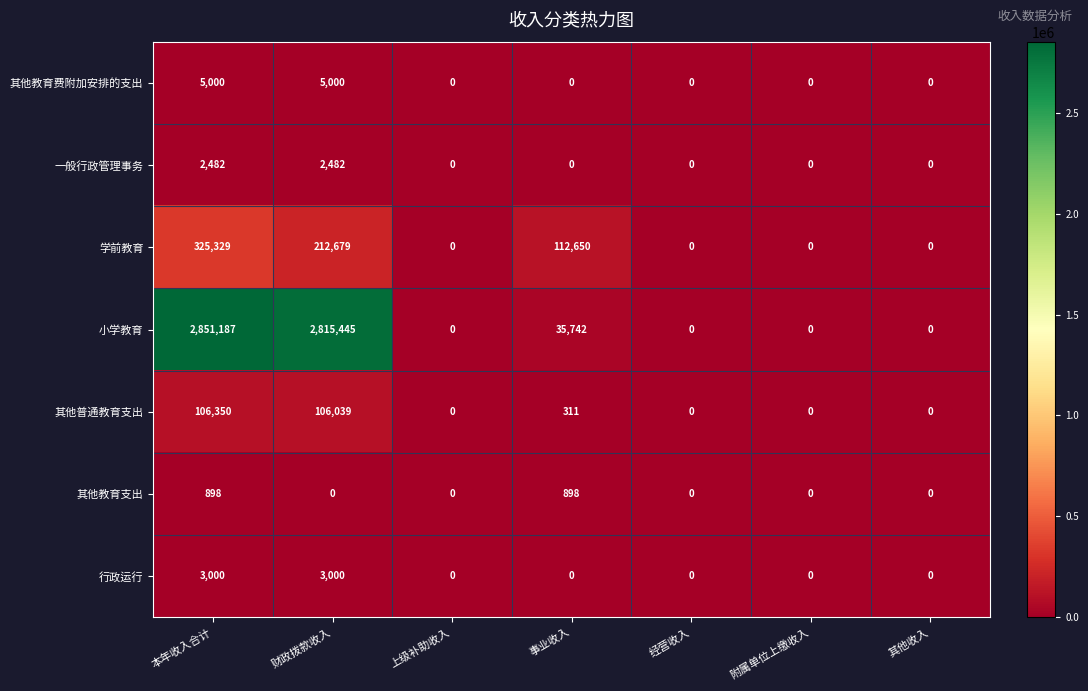

Which series has the widest spread of values?

小学教育